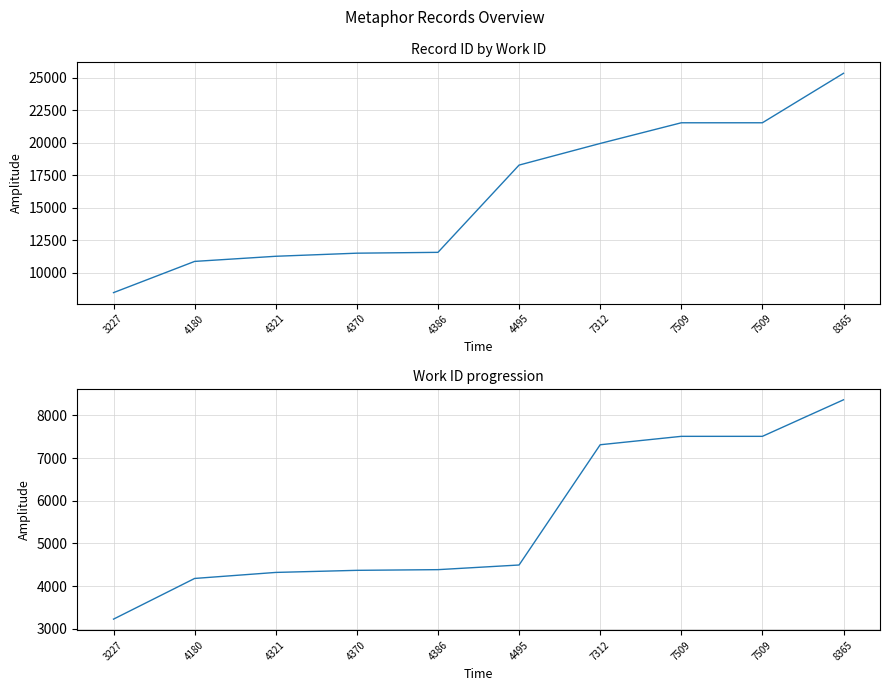

The work_id series shows 6911 at 4386. True or false?

False